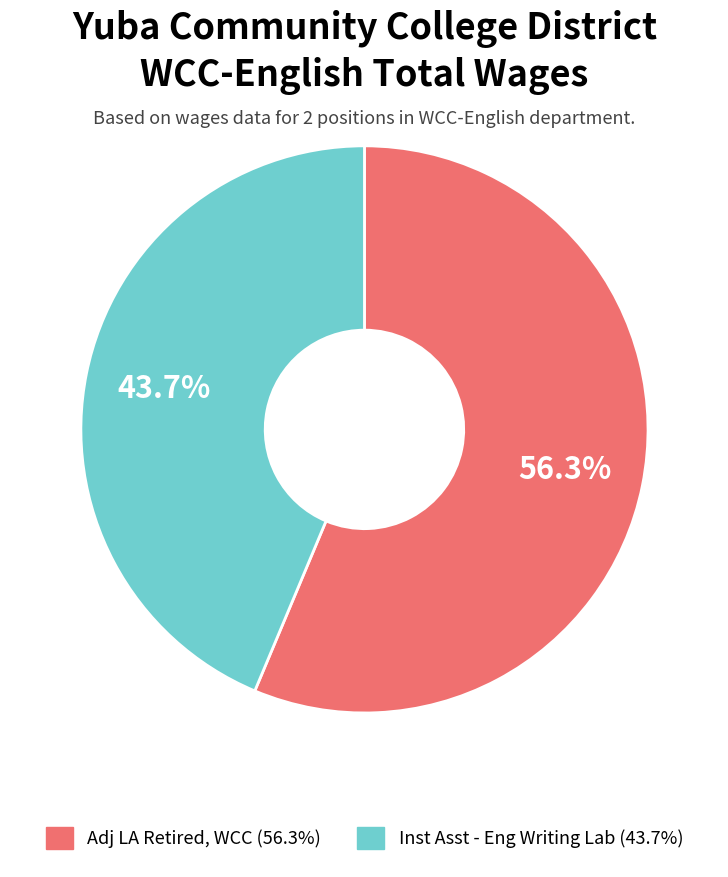

How many segments does this pie chart have?

2